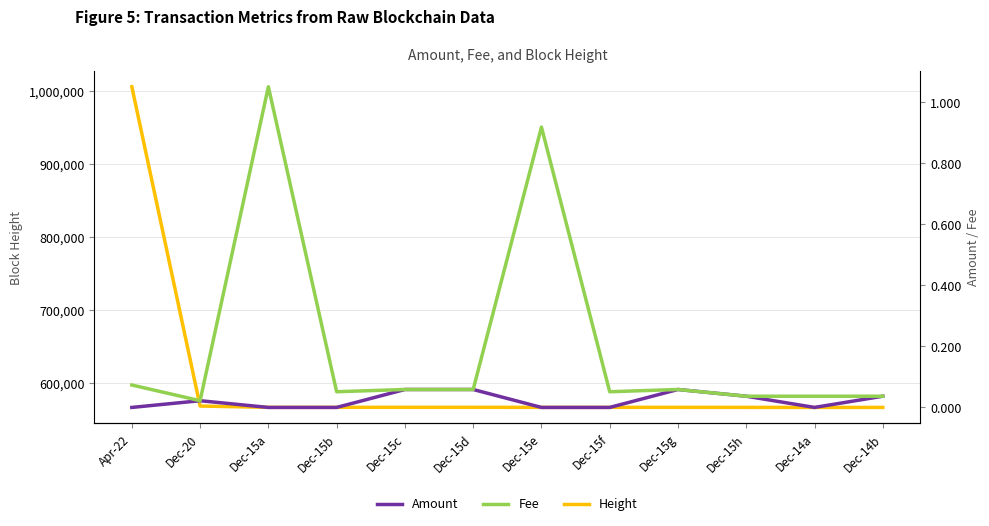

Reading left to right, what are all the values shown in this chart?

Height: 1005560.0	568701.0	566945.0	566943.0	566938.0	566928.0	566918.0	566917.0	566907.0	566869.0	566809.0	566799.0
Amount: 0.0	0.0	0.0	0.0	0.1	0.1	0.0	0.0	0.1	0.0	0.0	0.0
Fee: 0.1	0.0	1.1	0.1	0.1	0.1	0.9	0.1	0.1	0.0	0.0	0.0